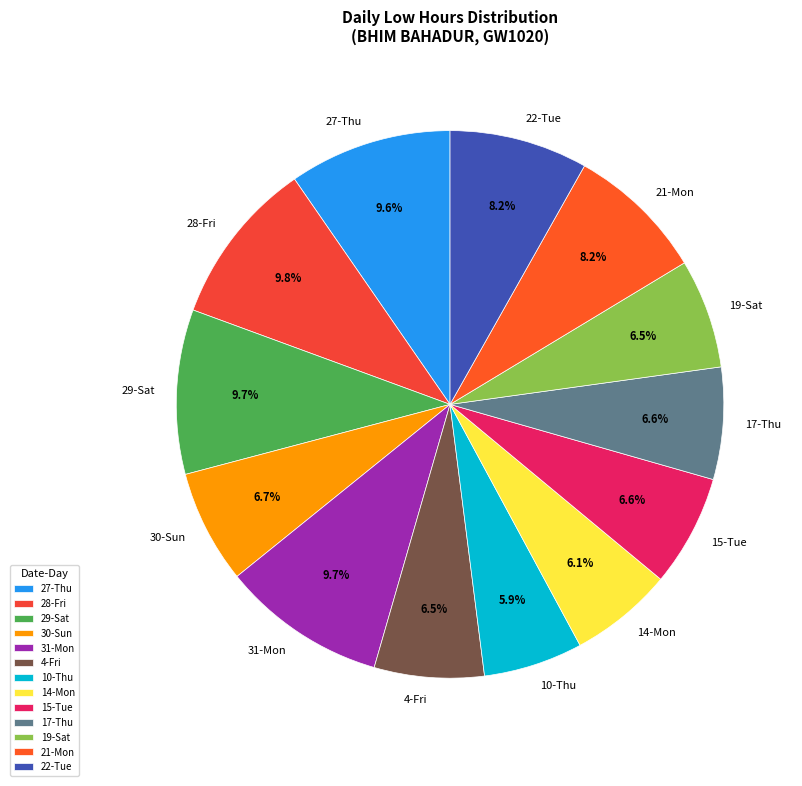

How many segments does this pie chart have?

13